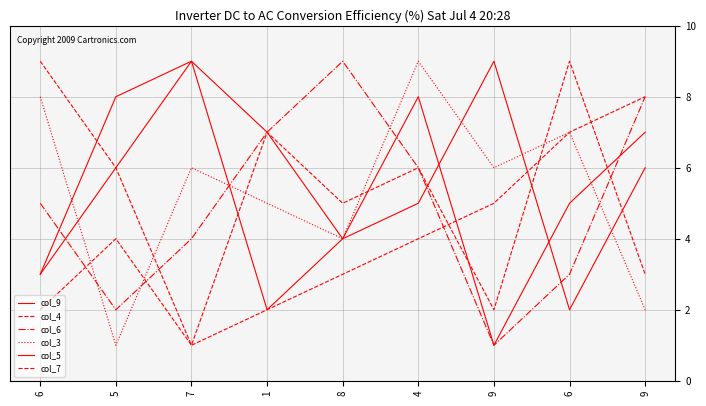

What value does the col_7 series have at 5?

4